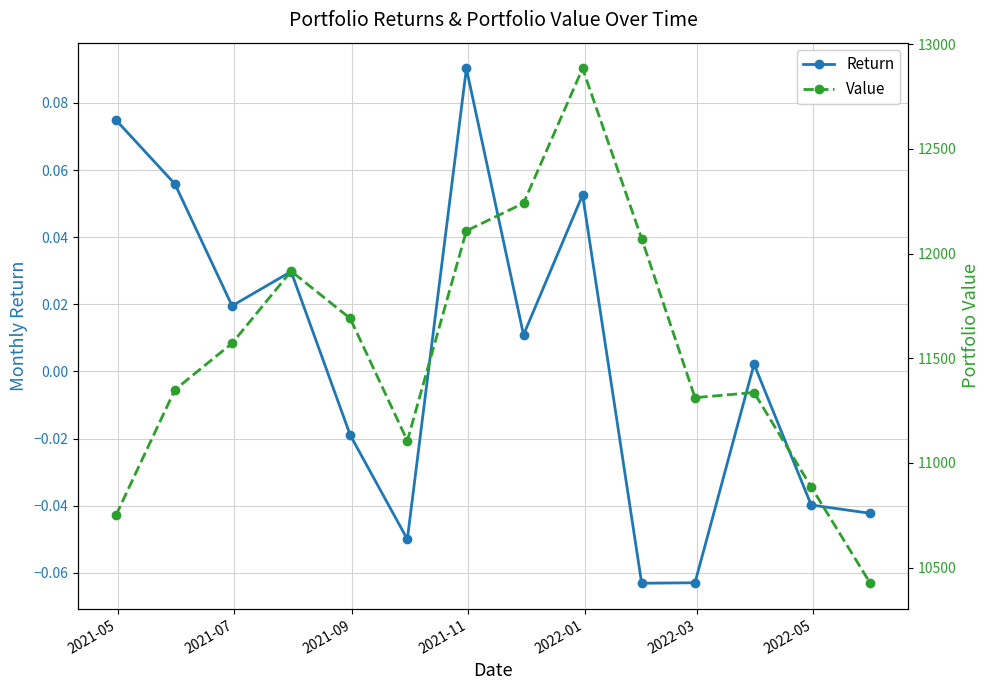

What is the value of the Return point at the 10th from the left?

-0.1